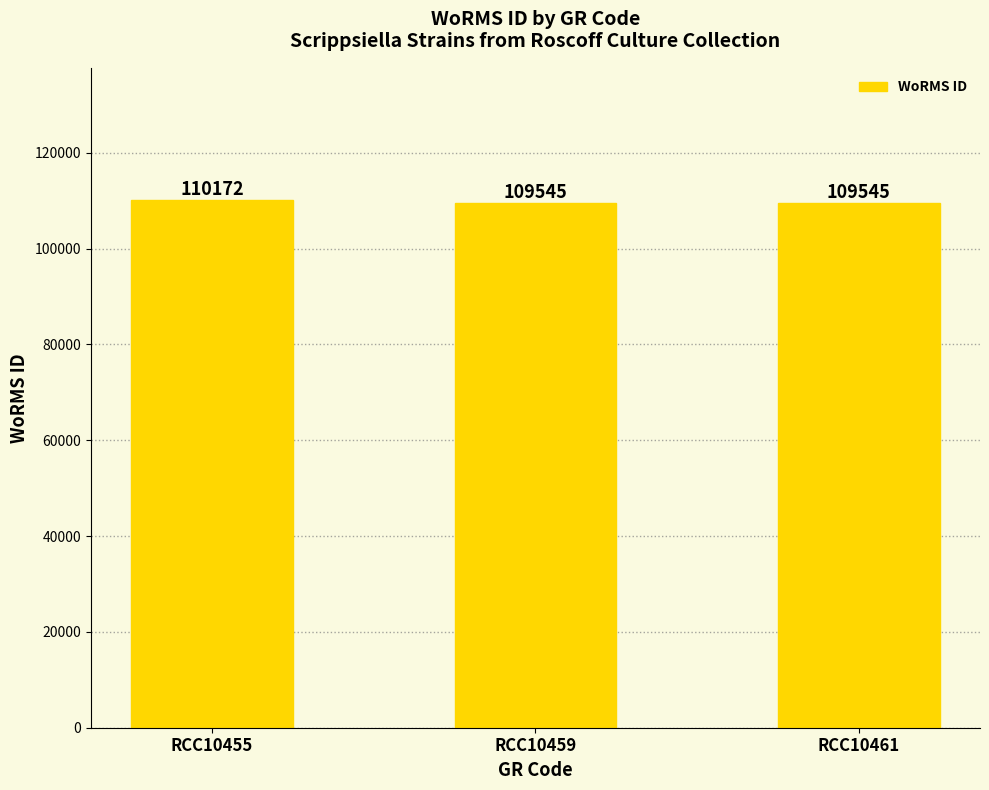

Reading right to left, extract all data points from this chart.

RCC10461=109545	RCC10459=109545	RCC10455=110172